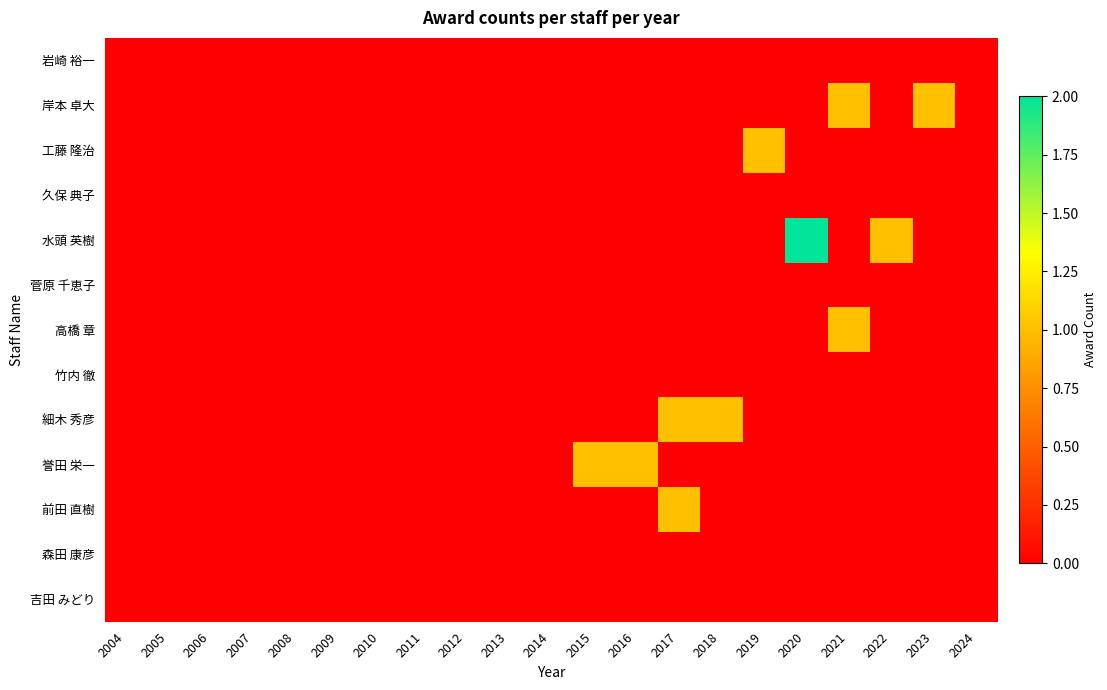

Reading left to right, extract all data points from this chart.

岩崎 裕一: 2004=0	2005=0	2006=0	2007=0	2008=0	2009=0	2010=0	2011=0	2012=0	2013=0	2014=0	2015=0	2016=0	2017=0	2018=0	2019=0	2020=0	2021=0	2022=0	2023=0	2024=0
岸本 卓大: 2004=0	2005=0	2006=0	2007=0	2008=0	2009=0	2010=0	2011=0	2012=0	2013=0	2014=0	2015=0	2016=0	2017=0	2018=0	2019=0	2020=0	2021=1	2022=0	2023=1	2024=0
工藤 隆治: 2004=0	2005=0	2006=0	2007=0	2008=0	2009=0	2010=0	2011=0	2012=0	2013=0	2014=0	2015=0	2016=0	2017=0	2018=0	2019=1	2020=0	2021=0	2022=0	2023=0	2024=0
久保 典子: 2004=0	2005=0	2006=0	2007=0	2008=0	2009=0	2010=0	2011=0	2012=0	2013=0	2014=0	2015=0	2016=0	2017=0	2018=0	2019=0	2020=0	2021=0	2022=0	2023=0	2024=0
水頭 英樹: 2004=0	2005=0	2006=0	2007=0	2008=0	2009=0	2010=0	2011=0	2012=0	2013=0	2014=0	2015=0	2016=0	2017=0	2018=0	2019=0	2020=2	2021=0	2022=1	2023=0	2024=0
菅原 千恵子: 2004=0	2005=0	2006=0	2007=0	2008=0	2009=0	2010=0	2011=0	2012=0	2013=0	2014=0	2015=0	2016=0	2017=0	2018=0	2019=0	2020=0	2021=0	2022=0	2023=0	2024=0
高橋 章: 2004=0	2005=0	2006=0	2007=0	2008=0	2009=0	2010=0	2011=0	2012=0	2013=0	2014=0	2015=0	2016=0	2017=0	2018=0	2019=0	2020=0	2021=1	2022=0	2023=0	2024=0
竹内 徹: 2004=0	2005=0	2006=0	2007=0	2008=0	2009=0	2010=0	2011=0	2012=0	2013=0	2014=0	2015=0	2016=0	2017=0	2018=0	2019=0	2020=0	2021=0	2022=0	2023=0	2024=0
細木 秀彦: 2004=0	2005=0	2006=0	2007=0	2008=0	2009=0	2010=0	2011=0	2012=0	2013=0	2014=0	2015=0	2016=0	2017=1	2018=1	2019=0	2020=0	2021=0	2022=0	2023=0	2024=0
誉田 栄一: 2004=0	2005=0	2006=0	2007=0	2008=0	2009=0	2010=0	2011=0	2012=0	2013=0	2014=0	2015=1	2016=1	2017=0	2018=0	2019=0	2020=0	2021=0	2022=0	2023=0	2024=0
前田 直樹: 2004=0	2005=0	2006=0	2007=0	2008=0	2009=0	2010=0	2011=0	2012=0	2013=0	2014=0	2015=0	2016=0	2017=1	2018=0	2019=0	2020=0	2021=0	2022=0	2023=0	2024=0
森田 康彦: 2004=0	2005=0	2006=0	2007=0	2008=0	2009=0	2010=0	2011=0	2012=0	2013=0	2014=0	2015=0	2016=0	2017=0	2018=0	2019=0	2020=0	2021=0	2022=0	2023=0	2024=0
吉田 みどり: 2004=0	2005=0	2006=0	2007=0	2008=0	2009=0	2010=0	2011=0	2012=0	2013=0	2014=0	2015=0	2016=0	2017=0	2018=0	2019=0	2020=0	2021=0	2022=0	2023=0	2024=0